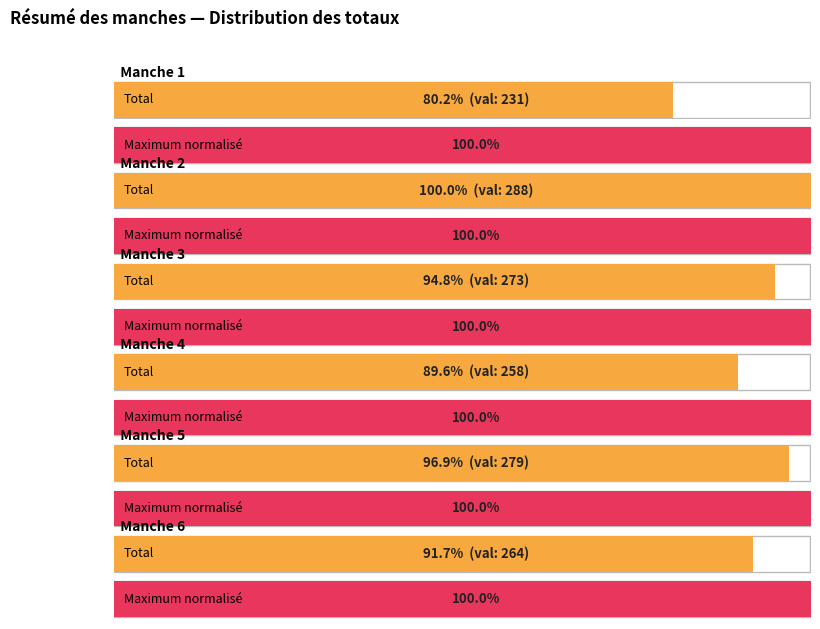

Does the chart contain stacked bars?

No